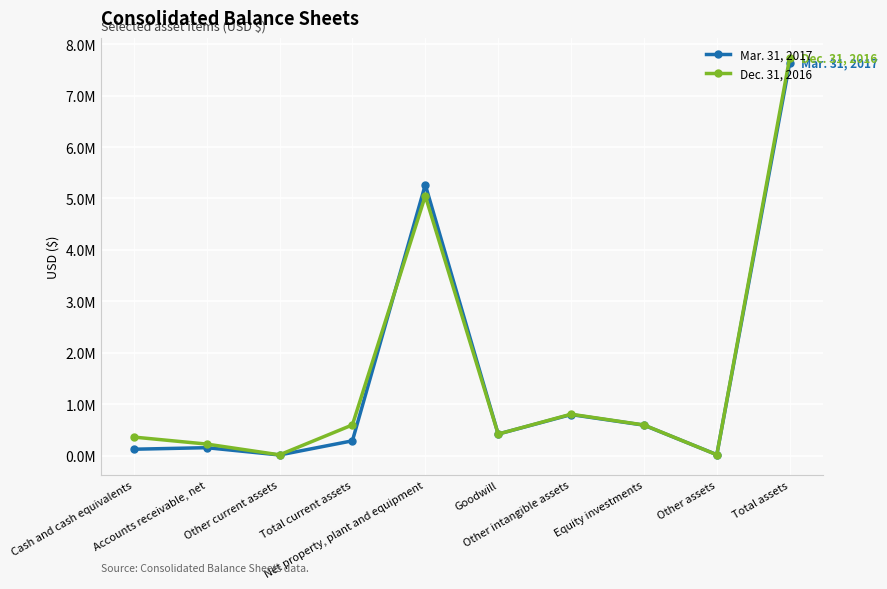

What are all the series names shown in the legend?

Mar. 31, 2017, Dec. 31, 2016